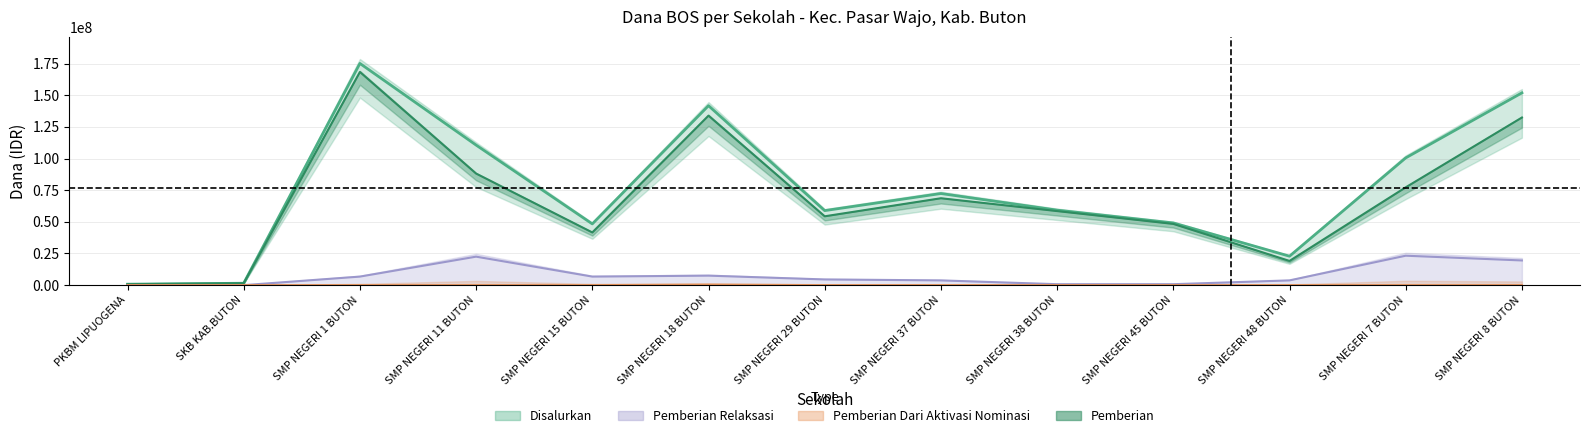

What is the label of the 10th point from the right?

SMP NEGERI 11 BUTON